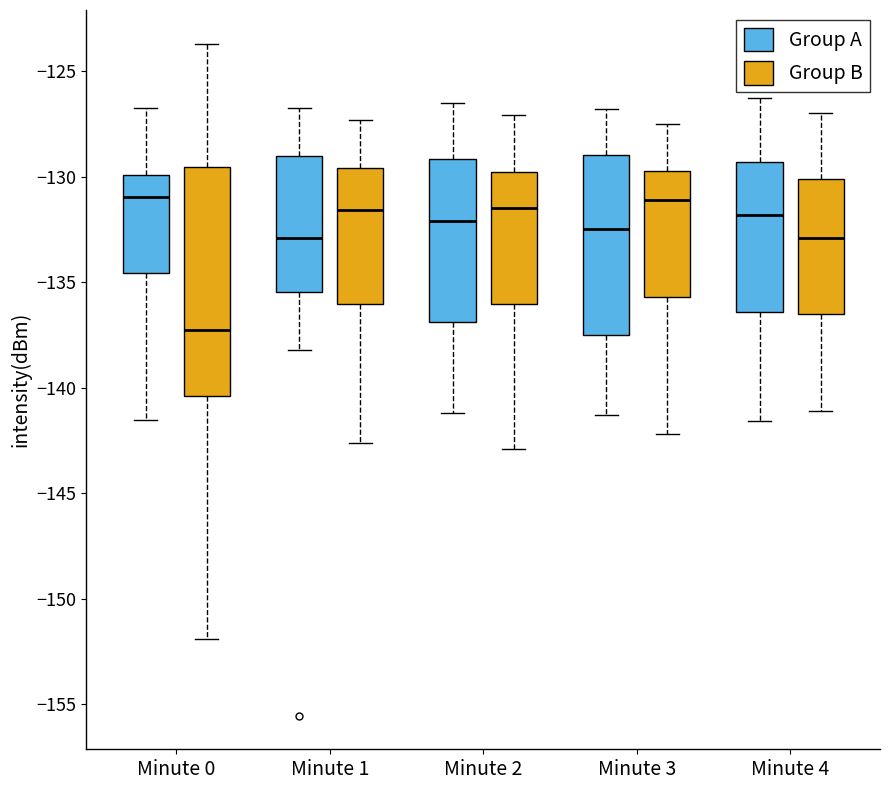

Reading left to right, read every box against the y-axis: the position of its median line, the range the box covers, and the ends of its whiskers. The values are not printed on the chart, so give them approximately, as read against the axis.

Minute 0 (Group A): median -131.0, box -134.5 to -130.0, whiskers -141.5 to -127.0
Minute 0 (Group B): median -137.0, box -140.5 to -129.5, whiskers -152.0 to -123.5
Minute 1 (Group A): median -133.0, box -135.5 to -129.0, whiskers -138.0 to -126.5
Minute 1 (Group B): median -131.5, box -136.0 to -129.5, whiskers -142.5 to -127.5
Minute 2 (Group A): median -132.0, box -137.0 to -129.0, whiskers -141.0 to -126.5
Minute 2 (Group B): median -131.5, box -136.0 to -130.0, whiskers -143.0 to -127.0
Minute 3 (Group A): median -132.5, box -137.5 to -129.0, whiskers -141.5 to -127.0
Minute 3 (Group B): median -131.0, box -135.5 to -129.5, whiskers -142.0 to -127.5
Minute 4 (Group A): median -132.0, box -136.5 to -129.5, whiskers -141.5 to -126.5
Minute 4 (Group B): median -133.0, box -136.5 to -130.0, whiskers -141.0 to -127.0